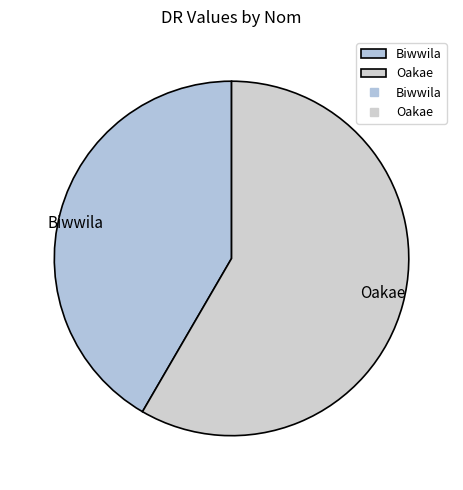

Is there a majority slice in this chart?

Yes